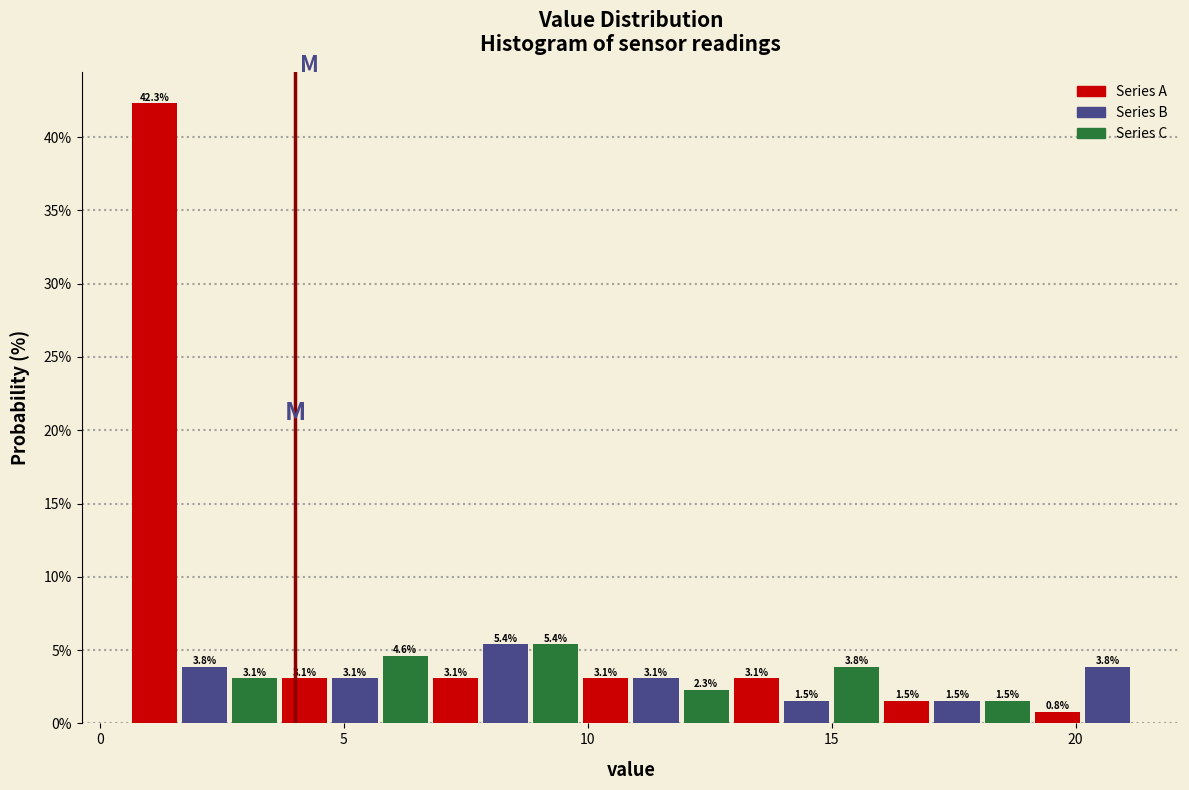

Around what value on the x-axis is the tallest bar? Give the approximate position of its centre, as read against the axis.

1.0